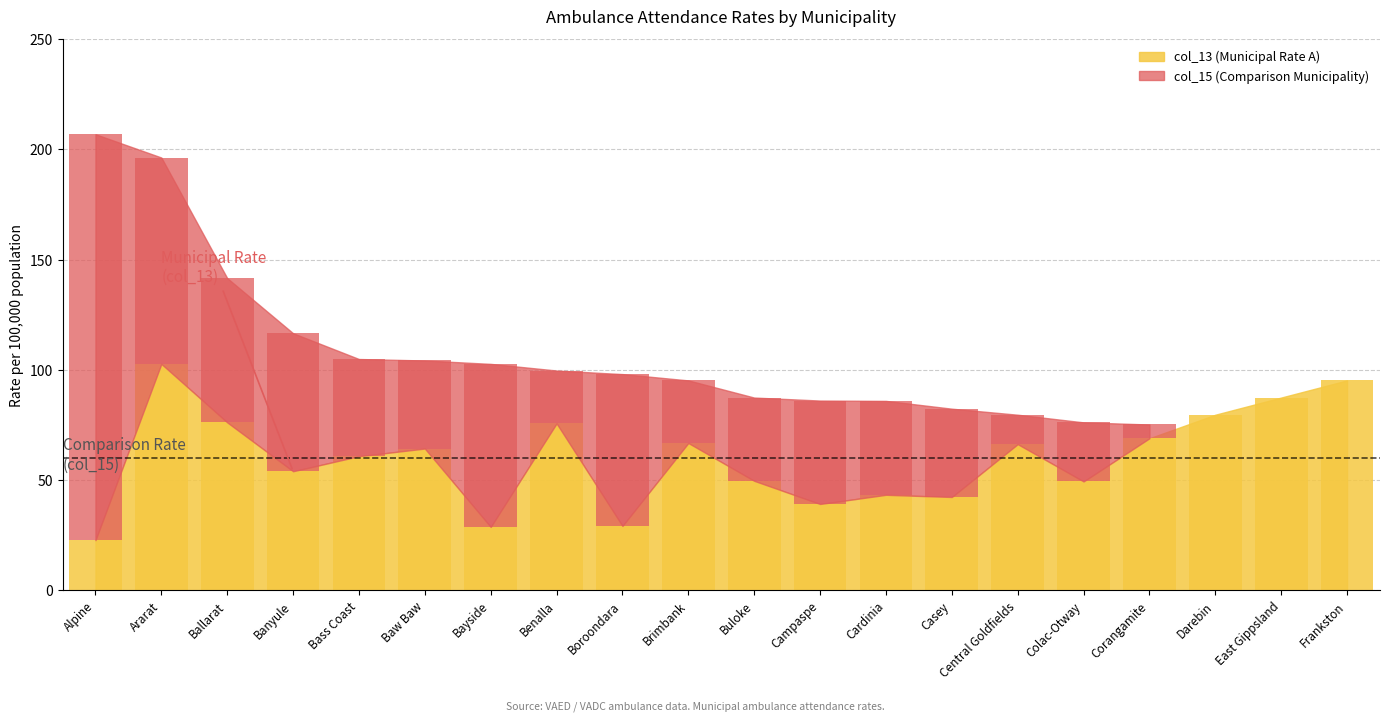

What is the lowest value of the col_15 (Comparison Municipality) series?

72.9